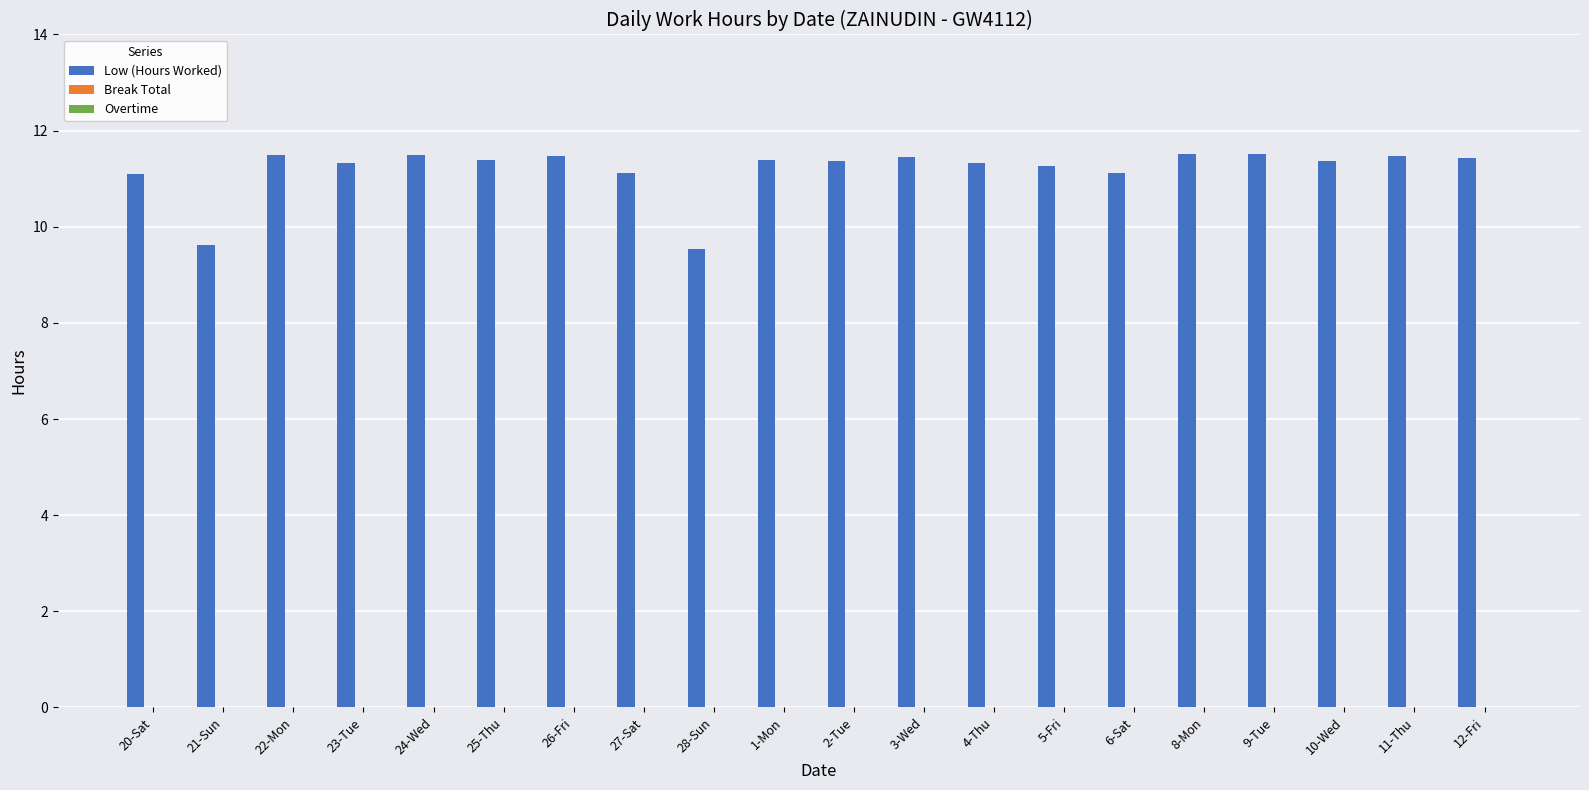

What is the difference between the second highest and minimum values?

2.0